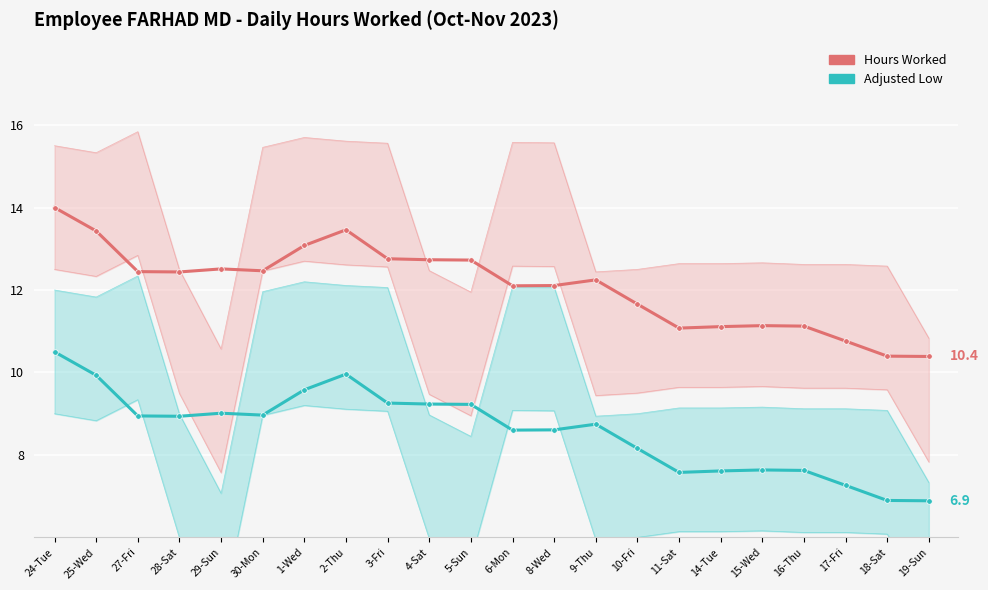

Which series has the widest spread of values?

Adjusted Low